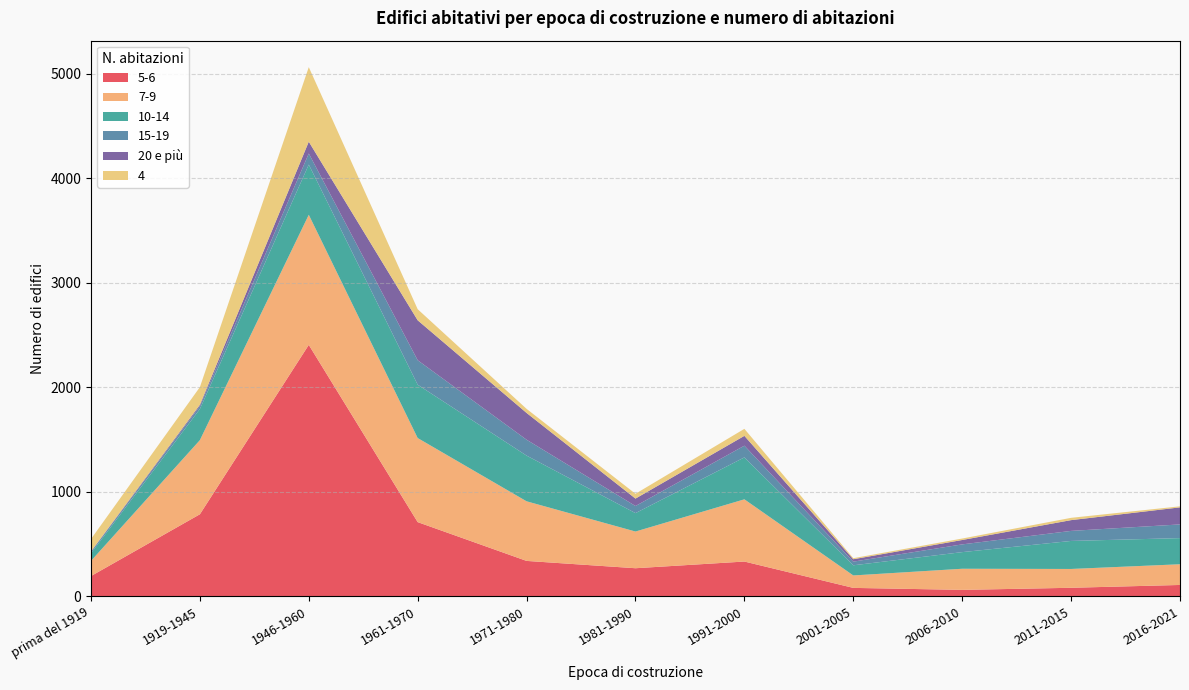

Reading right to left, transcribe all the data shown in this chart.

5-6: 2016-2021=110	2011-2015=83	2006-2010=63	2001-2005=82	1991-2000=334	1981-1990=270	1971-1980=340	1961-1970=711	1946-1960=2406	1919-1945=786	prima del 1919=195
7-9: 2016-2021=198	2011-2015=180	2006-2010=202	2001-2005=119	1991-2000=595	1981-1990=351	1971-1980=570	1961-1970=804	1946-1960=1244	1919-1945=709	prima del 1919=145
10-14: 2016-2021=250	2011-2015=268	2006-2010=159	2001-2005=97	1991-2000=401	1981-1990=176	1971-1980=437	1961-1970=510	1946-1960=480	1919-1945=297	prima del 1919=73
15-19: 2016-2021=131	2011-2015=96	2006-2010=74	2001-2005=35	1991-2000=112	1981-1990=68	1971-1980=152	1961-1970=234	1946-1960=106	1919-1945=28	prima del 1919=14
20 e più: 2016-2021=163	2011-2015=103	2006-2010=42	2001-2005=23	1991-2000=94	1981-1990=71	1971-1980=256	1961-1970=382	1946-1960=113	1919-1945=13	prima del 1919=4
4: 2016-2021=10	2011-2015=22	2006-2010=14	2001-2005=10	1991-2000=67	1981-1990=46	1971-1980=39	1961-1970=106	1946-1960=713	1919-1945=169	prima del 1919=118